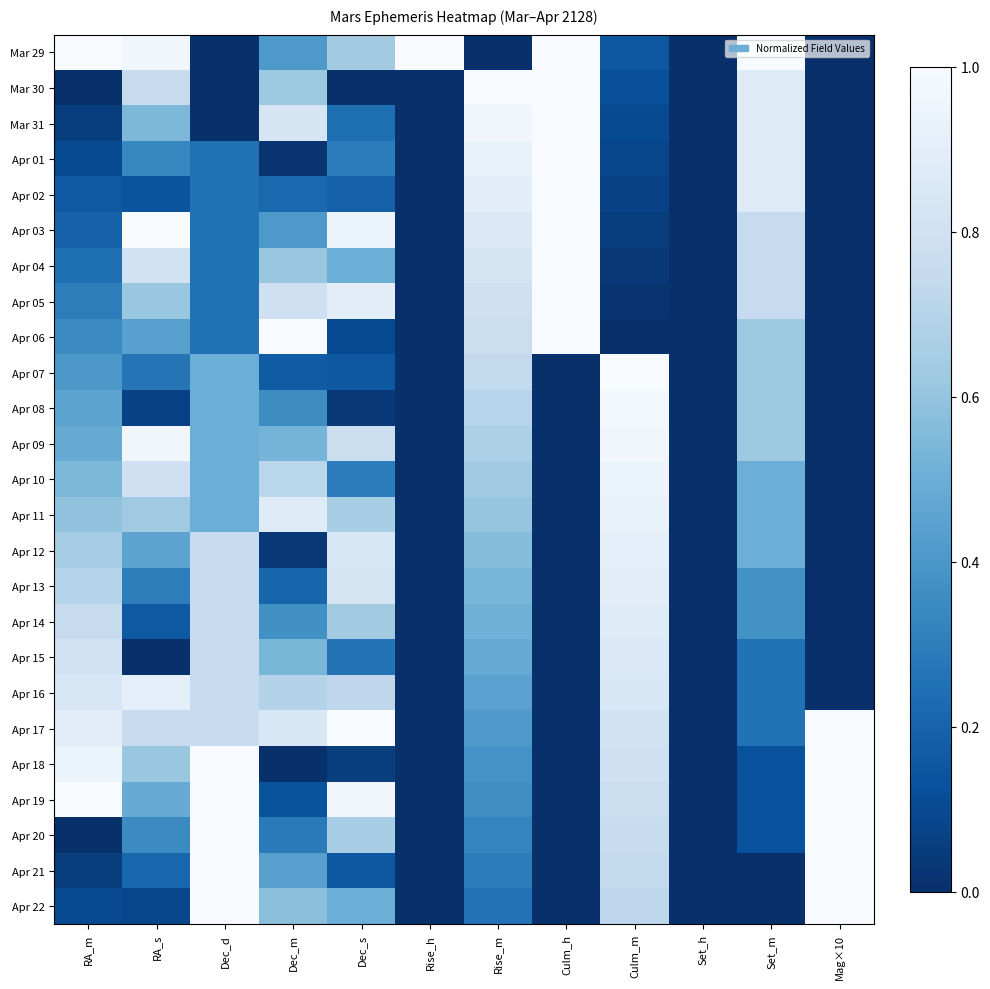

What is the spread (max minus min) of values at RA_m?

1.0